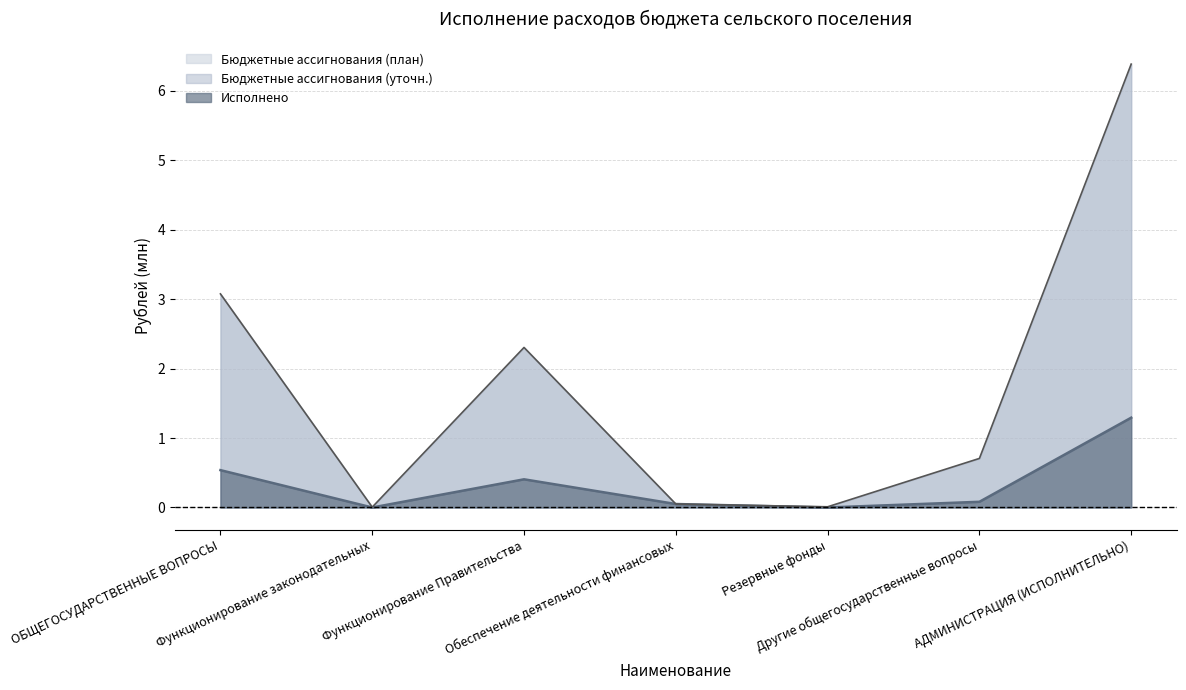

True or false: Бюджетные ассигнования (уточн.) and Бюджетные ассигнования (план) intersect in this chart.

False